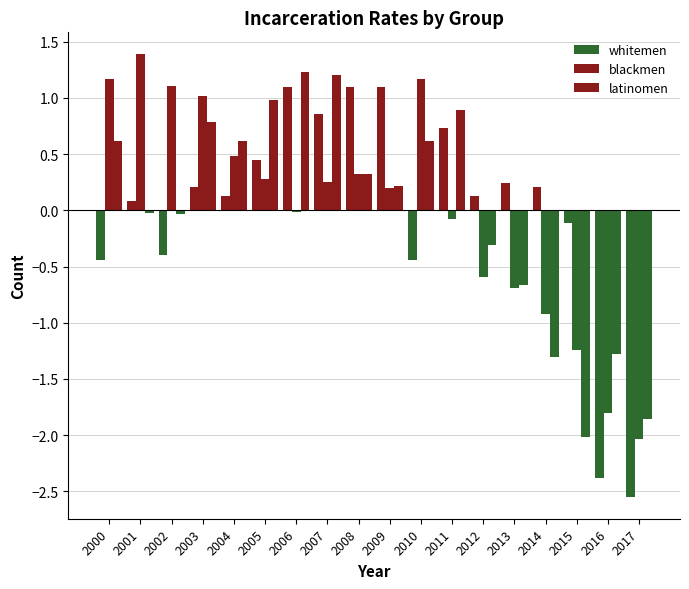

List the series in order of their peak value, highest first.

blackmen, latinomen, whitemen